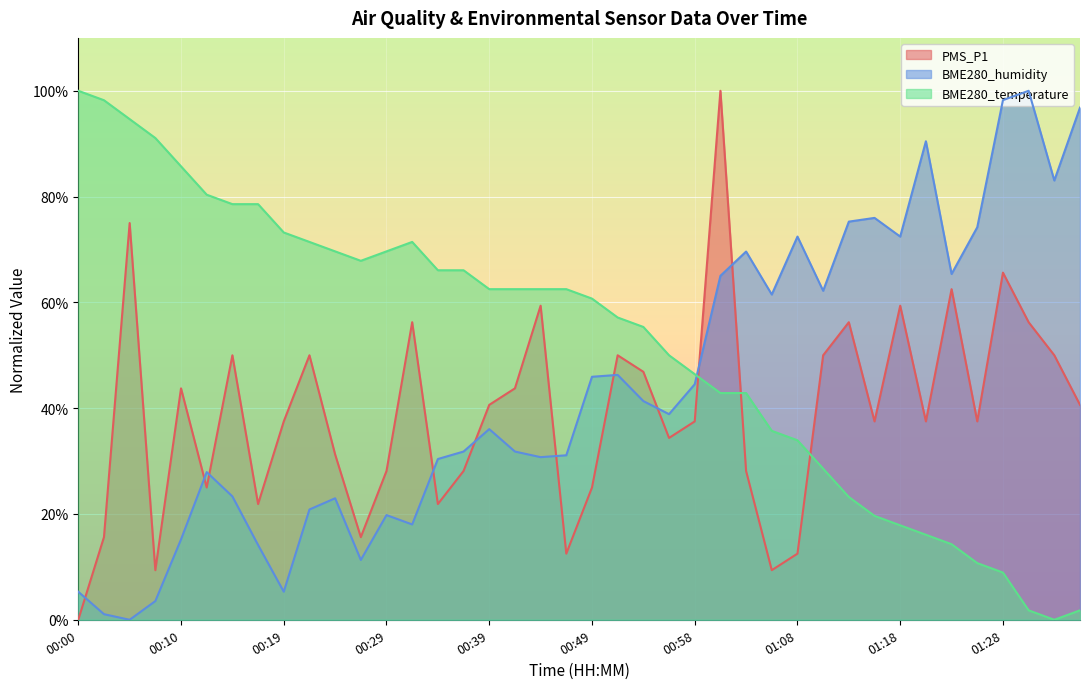

How many positive values does the PMS_P1 series have?

39